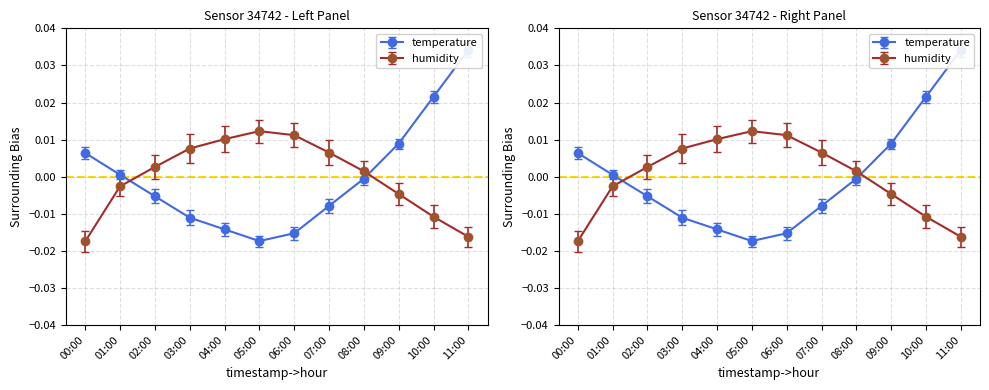

True or false: temperature and humidity cross at least once.

True